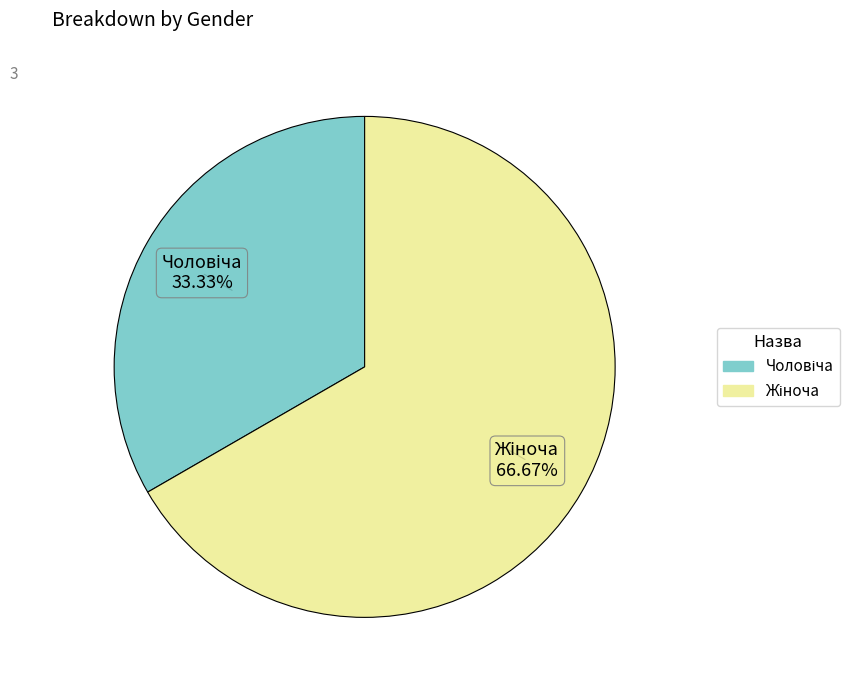

Is there any slice that represents more than half of the pie?

Yes